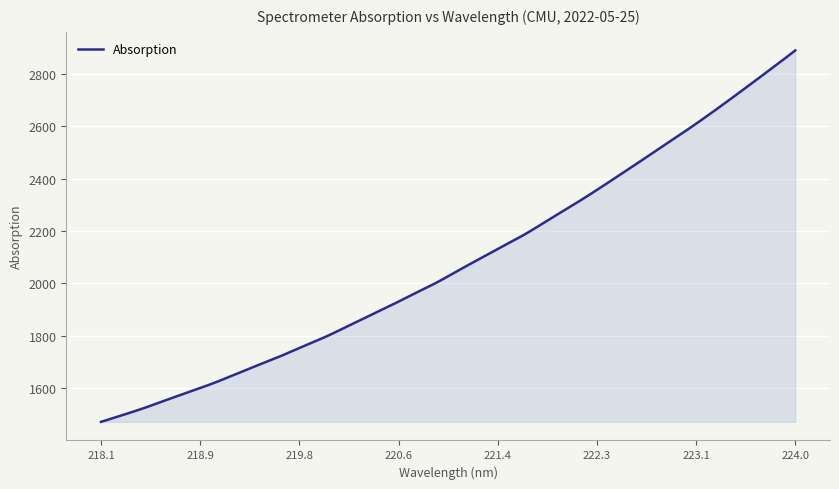

How many lines are shown in the chart?

1